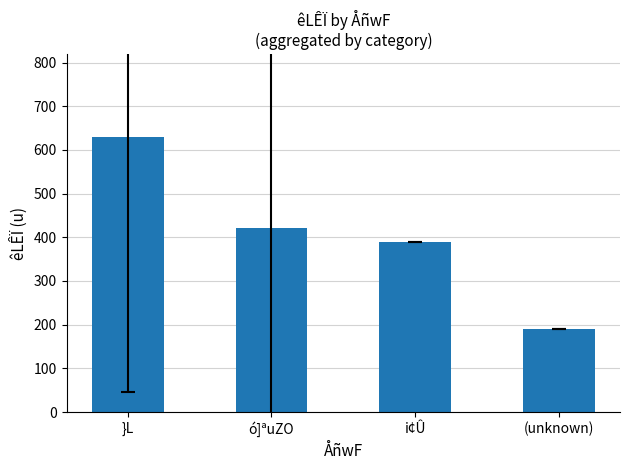

What is the minimum value shown in the chart?

190.0